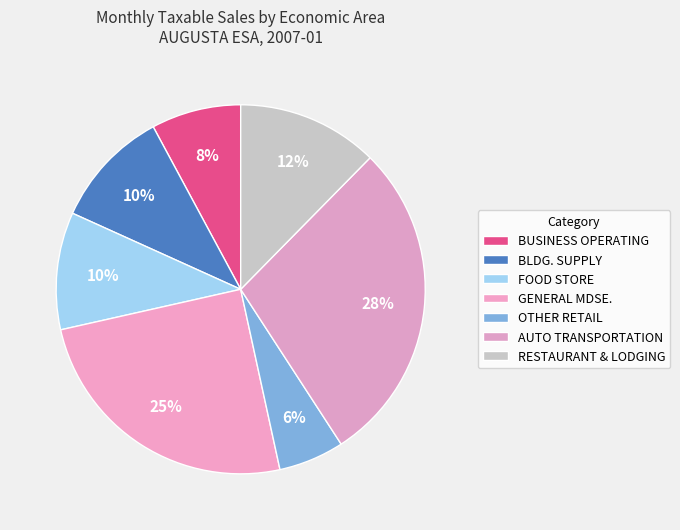

Is there a majority slice in this chart?

No